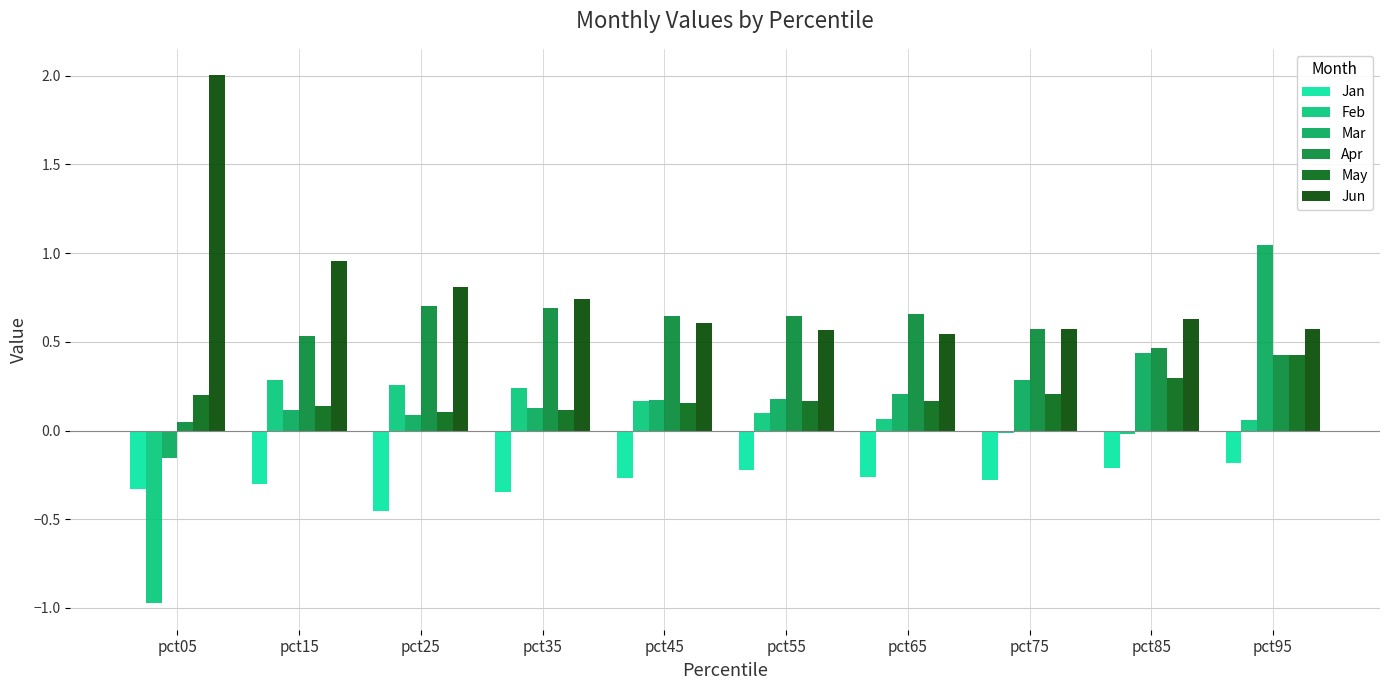

Rank the series by their maximum value, from highest to lowest.

Jun, Mar, Apr, May, Feb, Jan